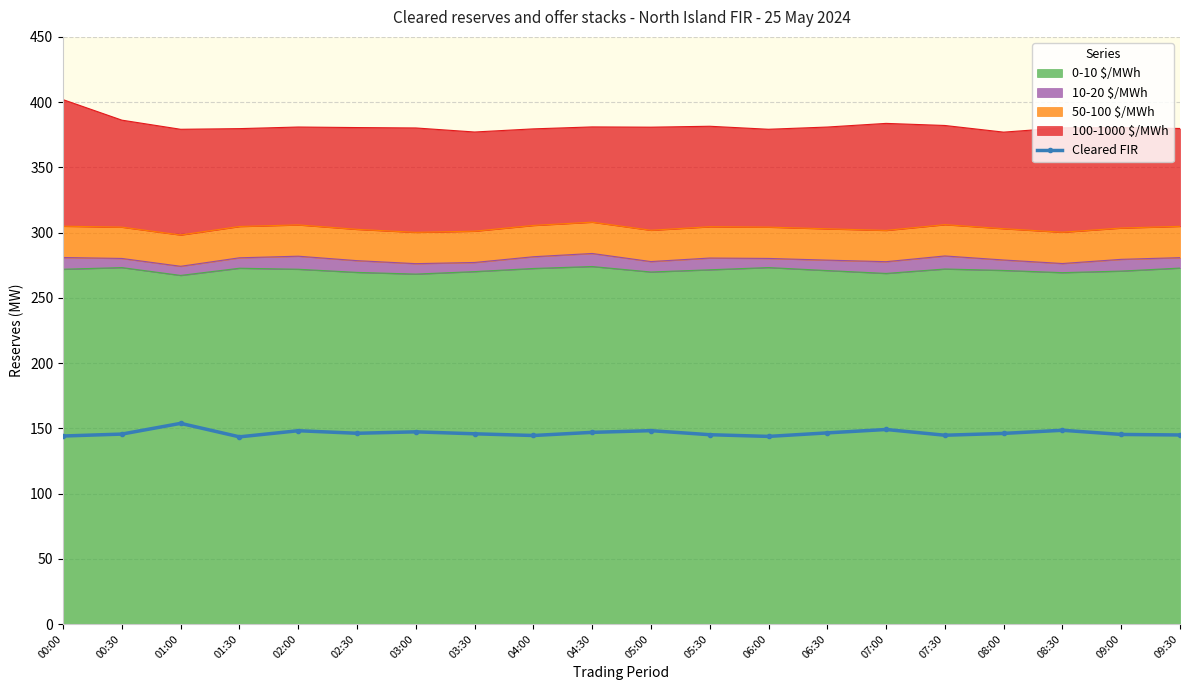

How many lines are shown in the chart?

1